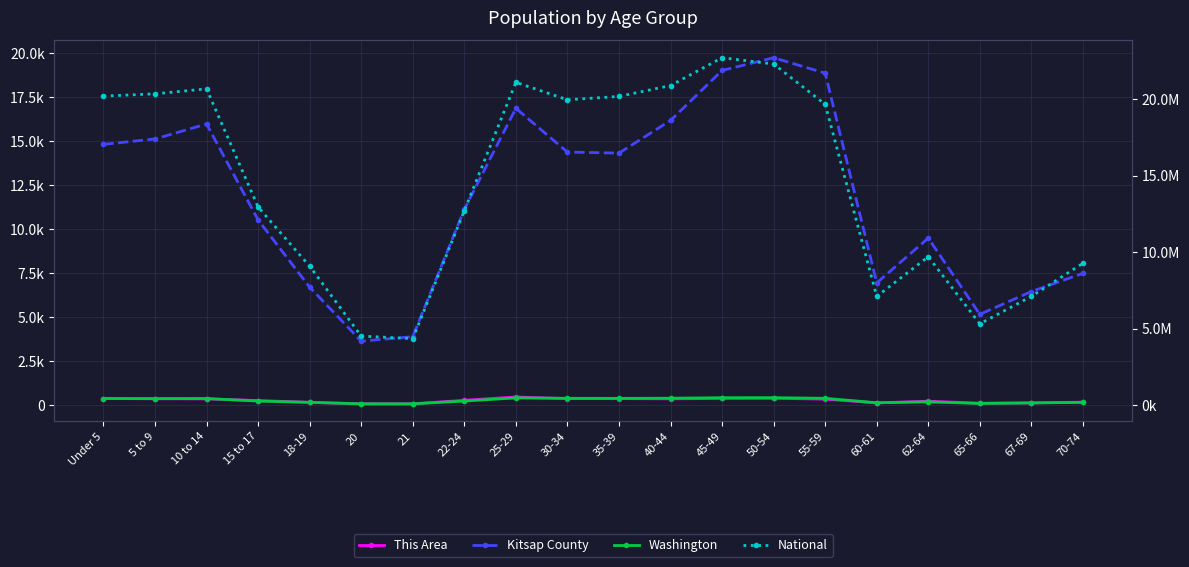

What position from the left is 5 to 9?

2